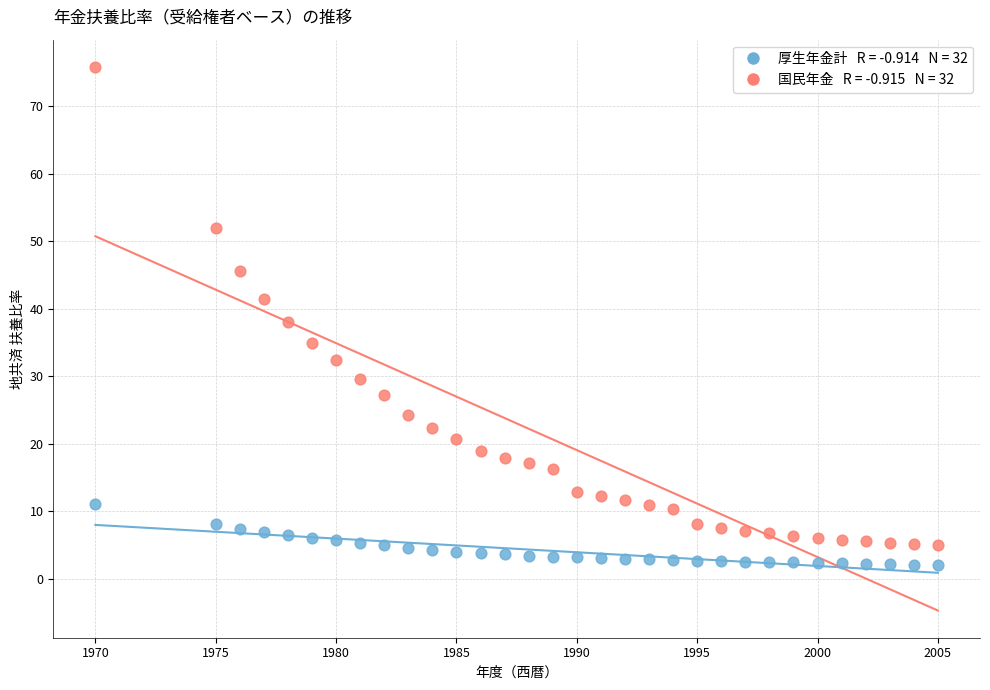

Across all data points, what is the range of X values (max minus min)?

35.0